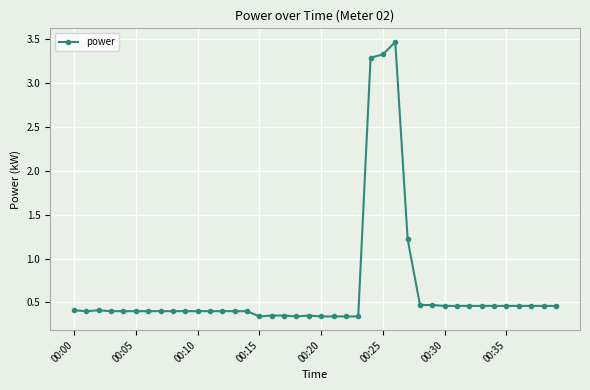

True or false: the data has more than 0 interior local peaks.

True